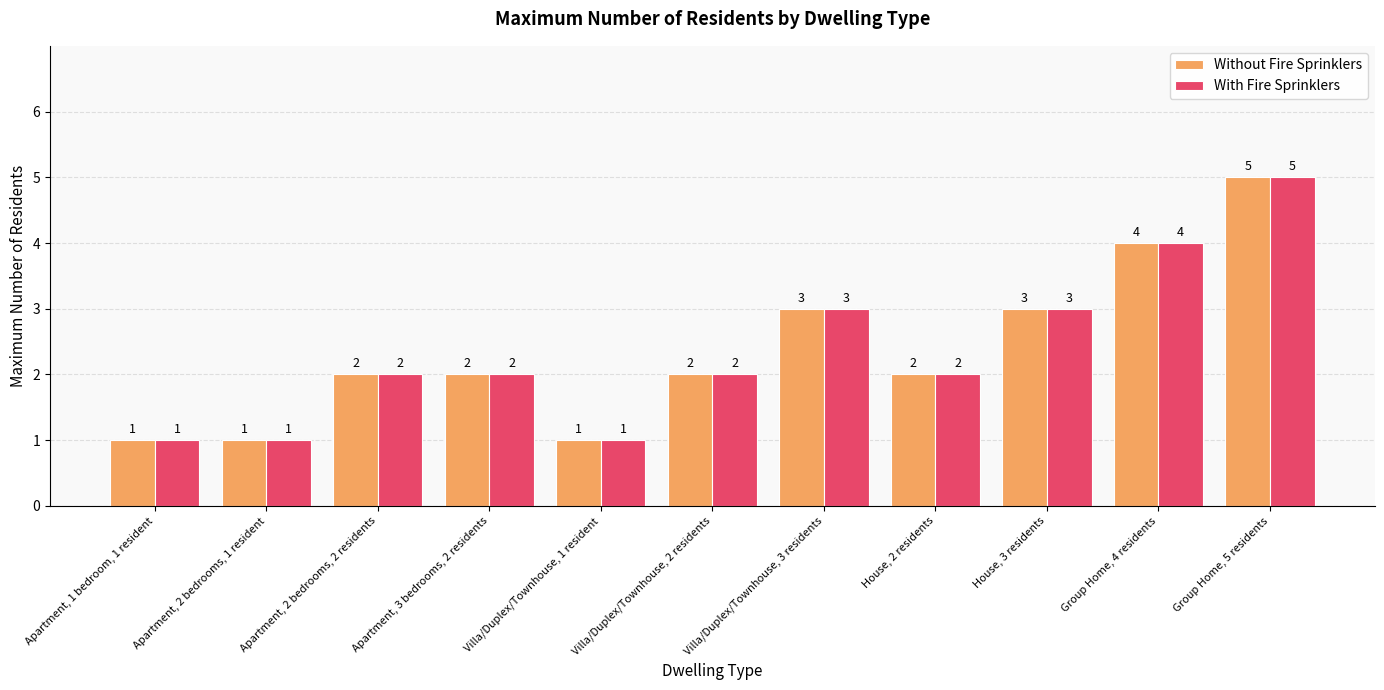

What is the total value across all series at Group Home, 4 residents?

8